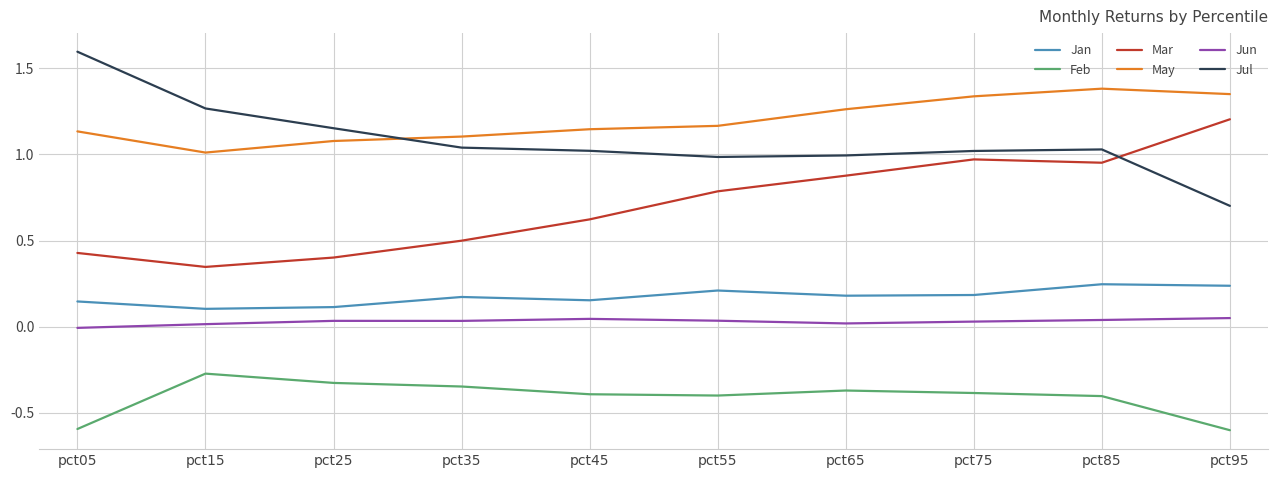

What is the difference between the maximum and minimum values in the Mar series?

0.9